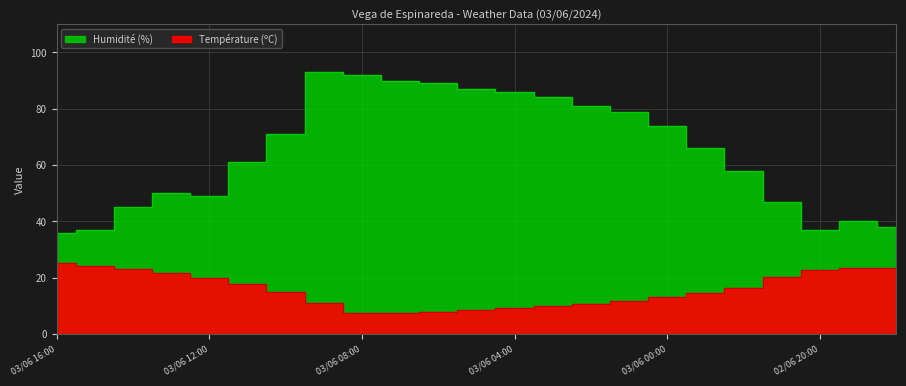

How many values in the Température (ºC) series are below 14?

10